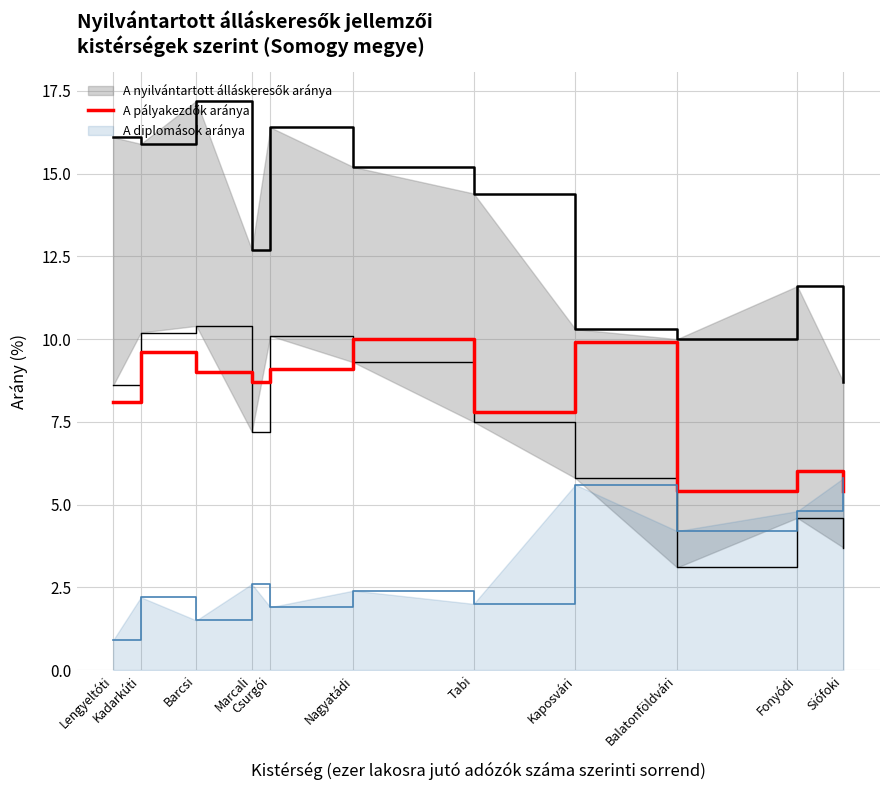

How many points are lower than both their immediate neighbors (excluding endpoints)?

3